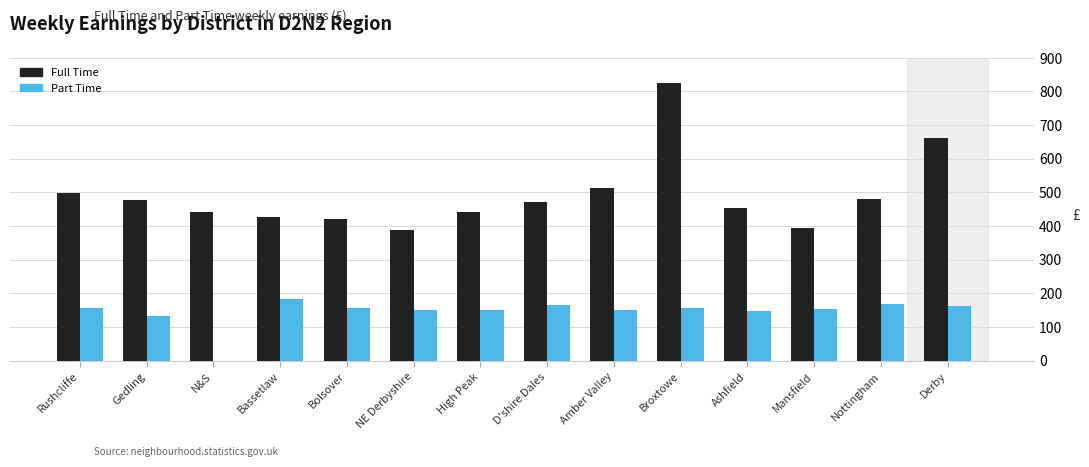

How many distinct data groups are displayed?

2